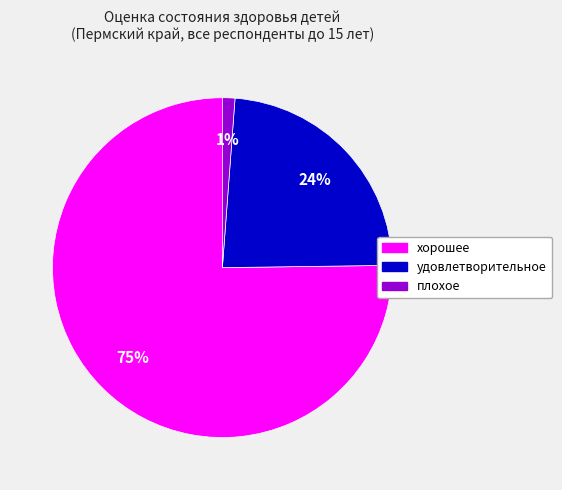

To the nearest percent, what is the average slice percentage?

33%